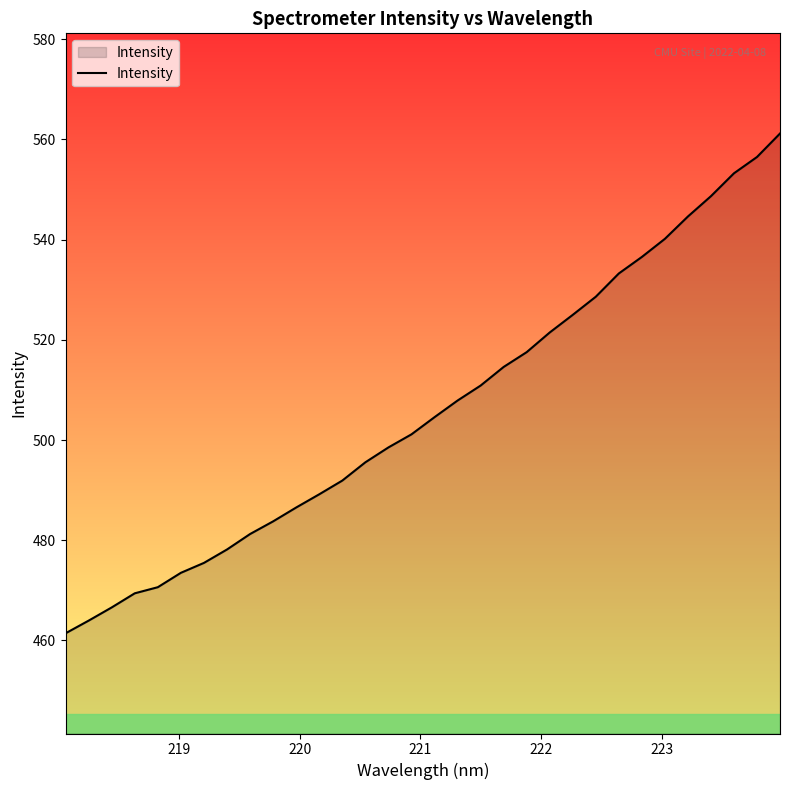

What is the maximum value shown in the chart?

561.2